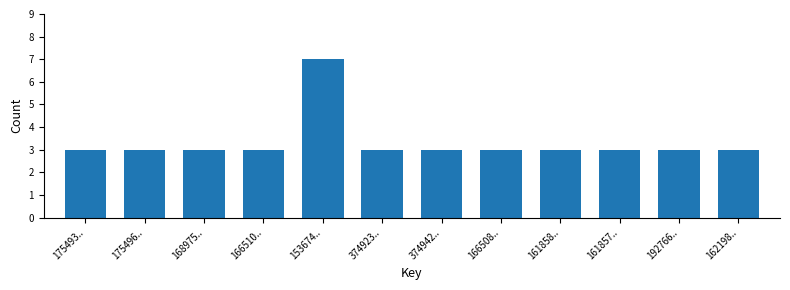

Reading left to right, list all the values displayed in this chart.

175493..=3	175496..=3	168975..=3	166510..=3	153674..=7	374923..=3	374942..=3	166508..=3	161858..=3	161857..=3	192766..=3	162198..=3